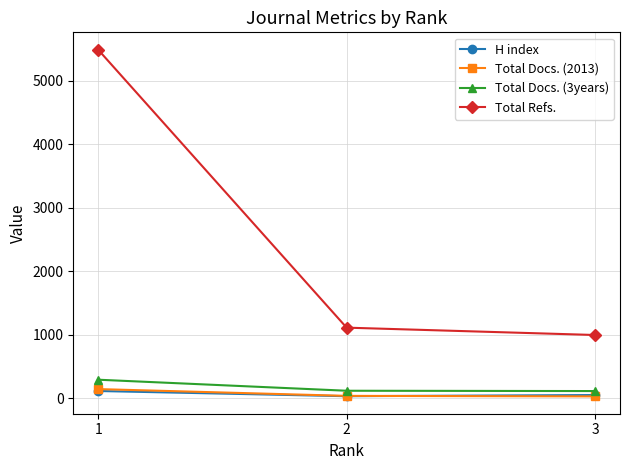

What is the value of the H index point at the 3rd from the left?

47